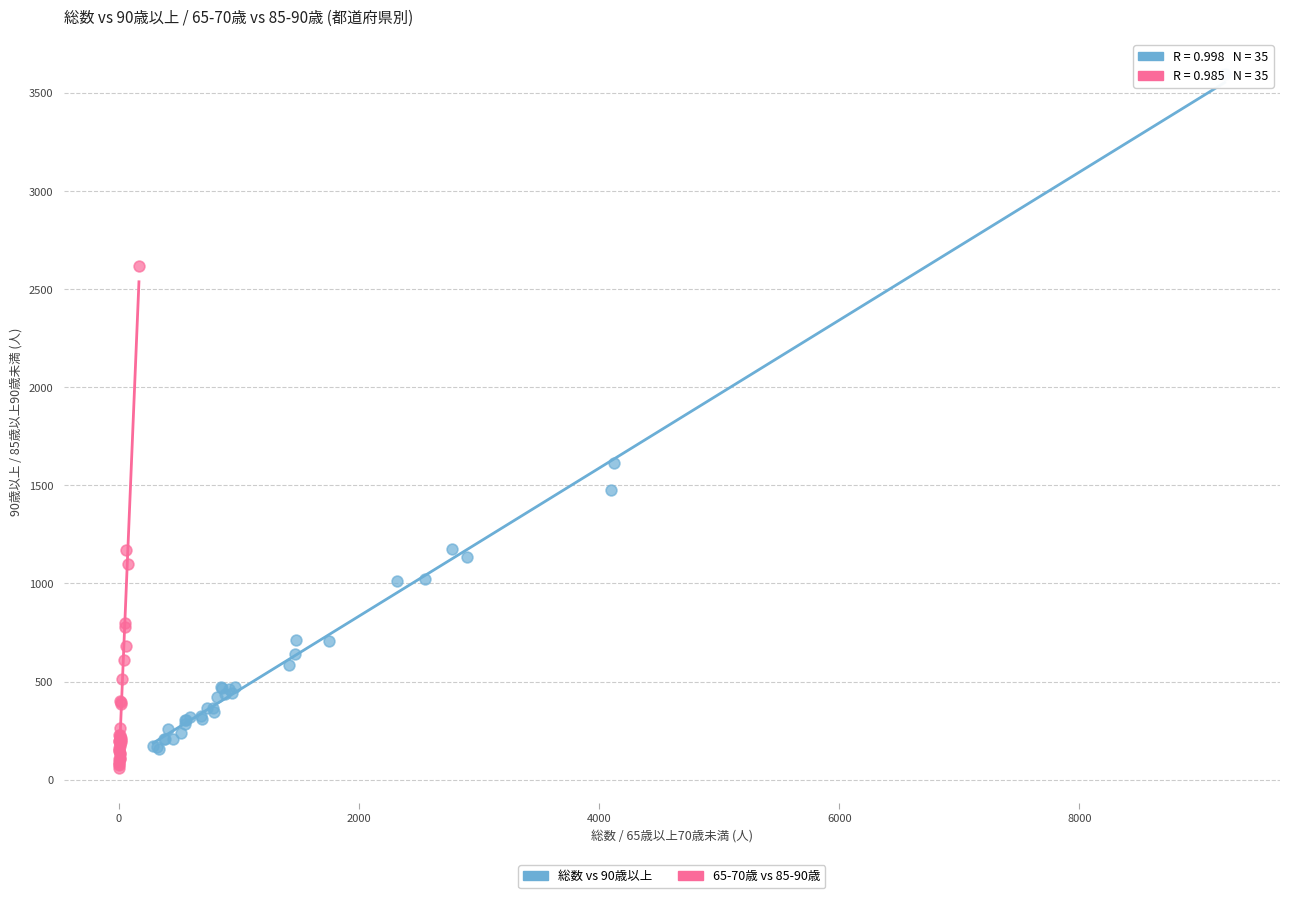

What are all the series names shown in the legend?

総数 vs 90歳以上, 65-70歳 vs 85-90歳